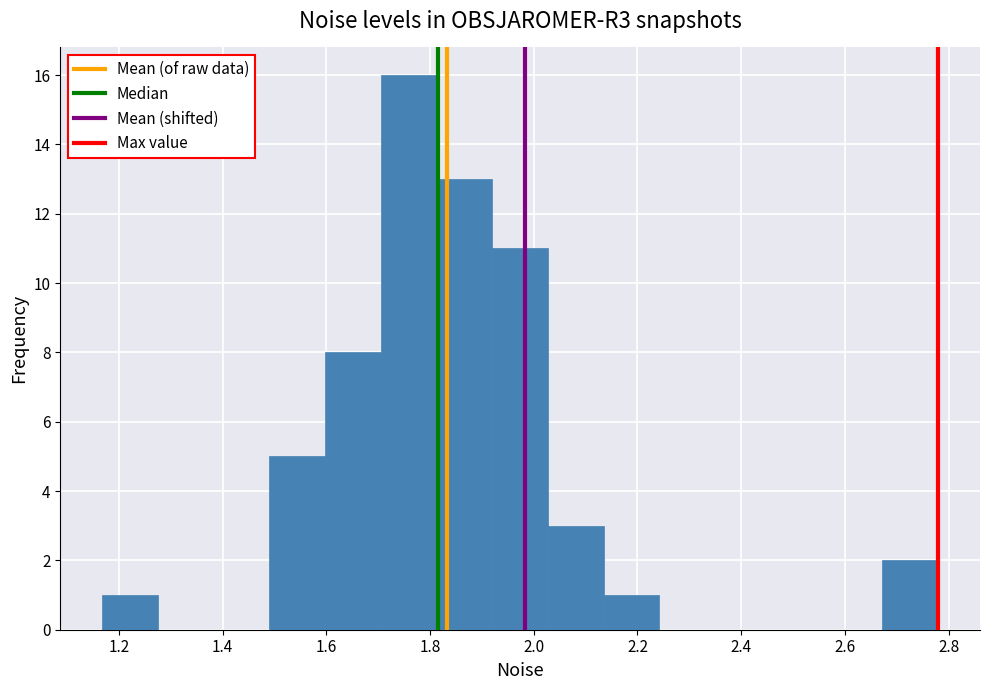

Reading left to right, transcribe this chart: for each bar, give the range it covers on the x-axis and its height. Neither the bar edges nor the heights are printed on the chart, so give them approximately, as read against the axes.

1.16 to 1.28: 1
1.28 to 1.38: 0
1.38 to 1.50: 0
1.50 to 1.60: 5
1.60 to 1.70: 8
1.70 to 1.82: 16
1.82 to 1.92: 13
1.92 to 2.02: 11
2.02 to 2.14: 3
2.14 to 2.24: 1
2.24 to 2.34: 0
2.34 to 2.46: 0
2.46 to 2.56: 0
2.56 to 2.68: 0
2.68 to 2.78: 2